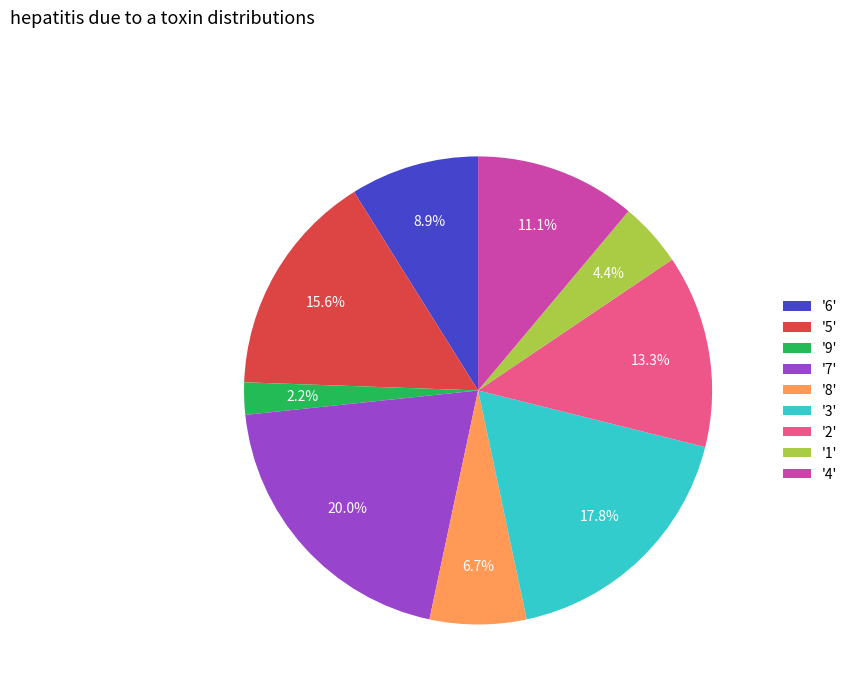

Which category has the smallest portion of the pie?

'9'